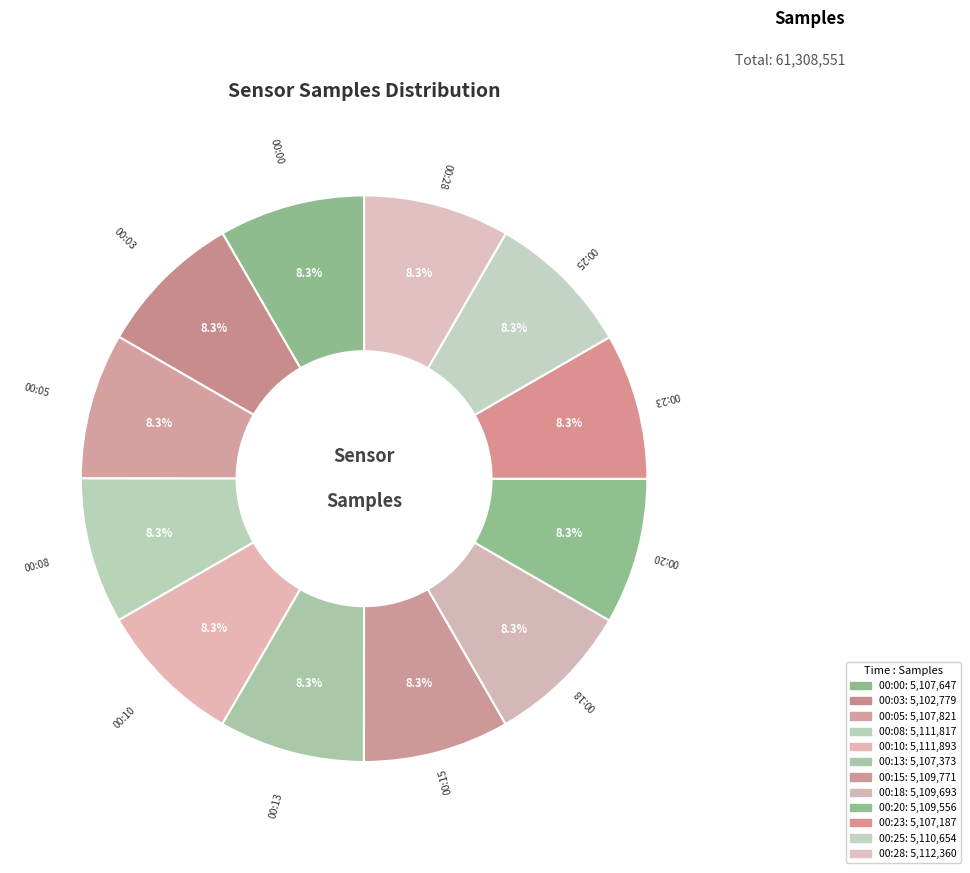

Approximately how many times larger is the value at 00:13 compared to 00:18?

1.0